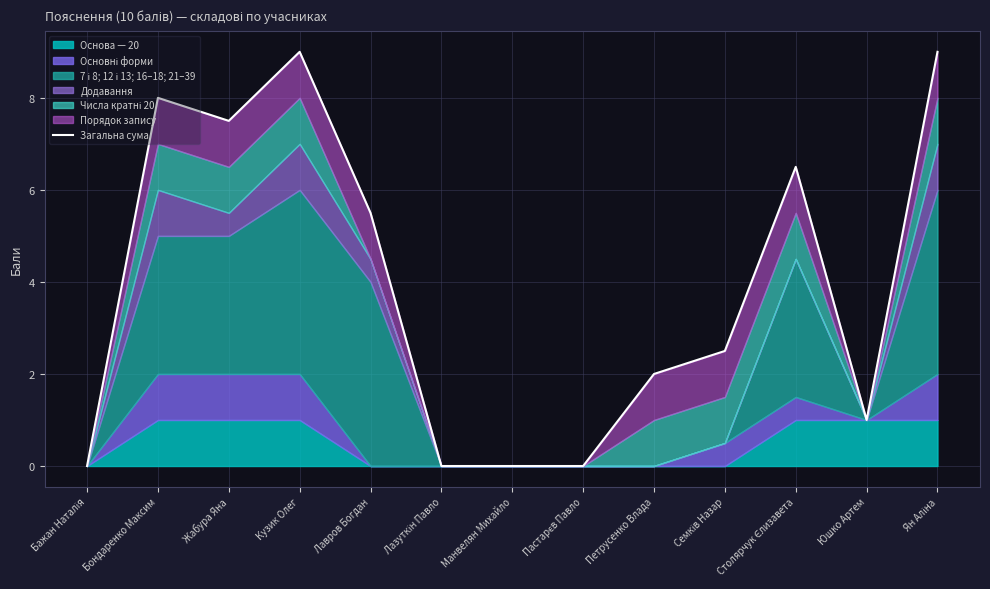

What is the label of the 1st point from the left?

Бажан Наталія